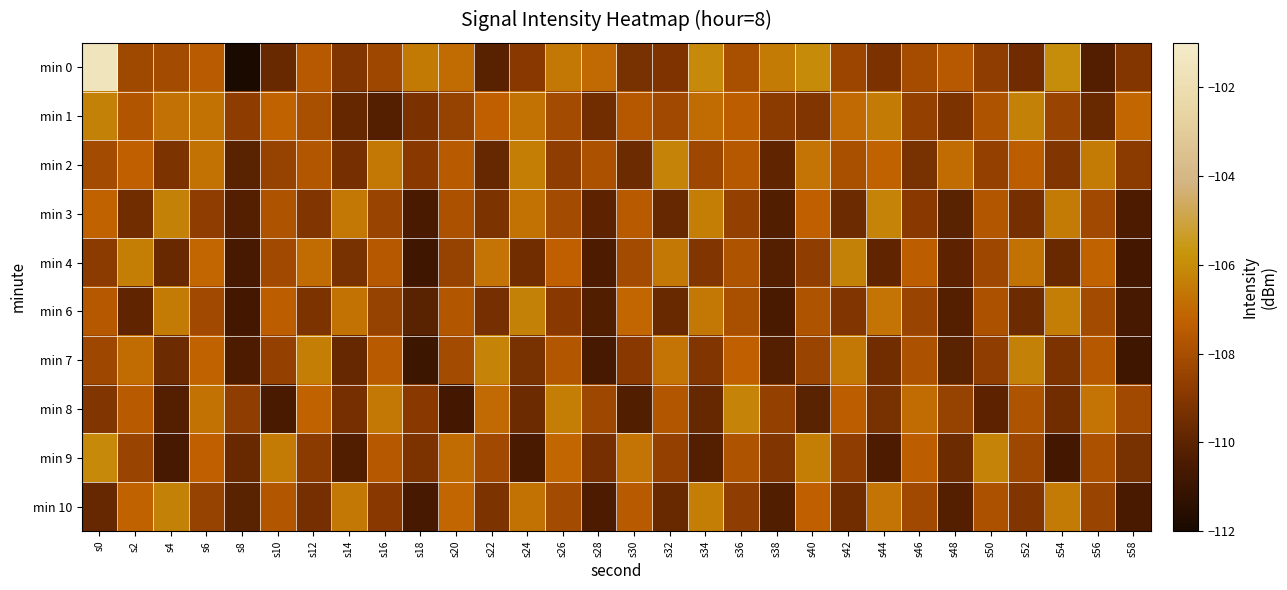

Between s0 and s46, which is larger?

s0